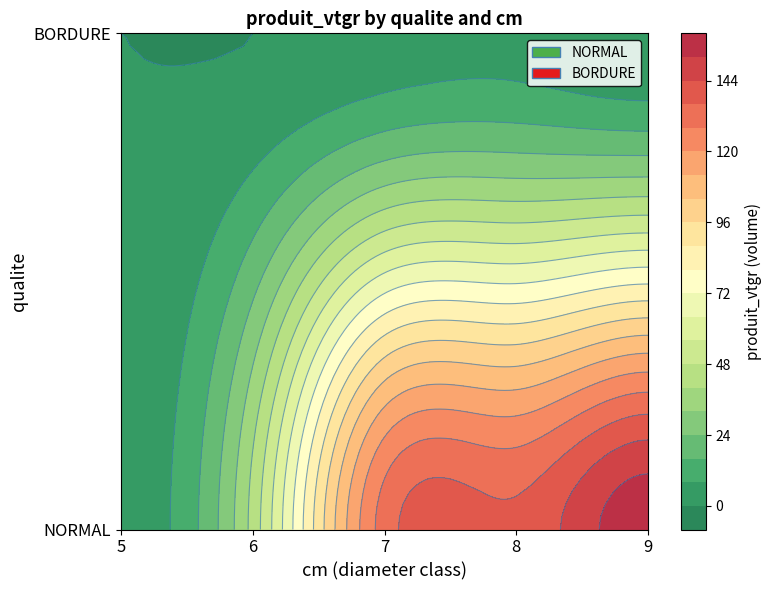

How many categories are shown in the chart?

5